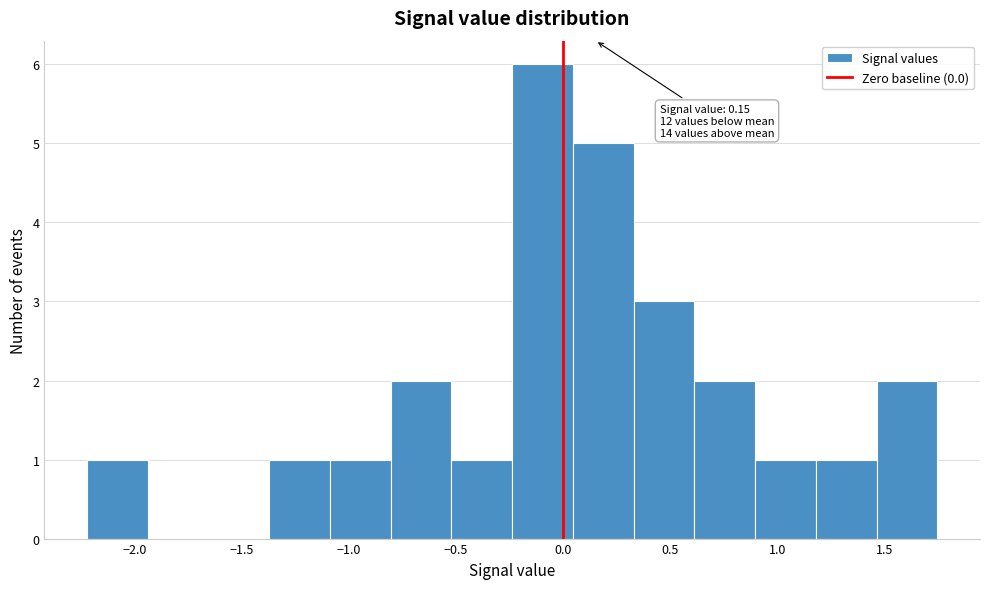

Which range on the x-axis has the tallest bar?

-0.25 to 0.05